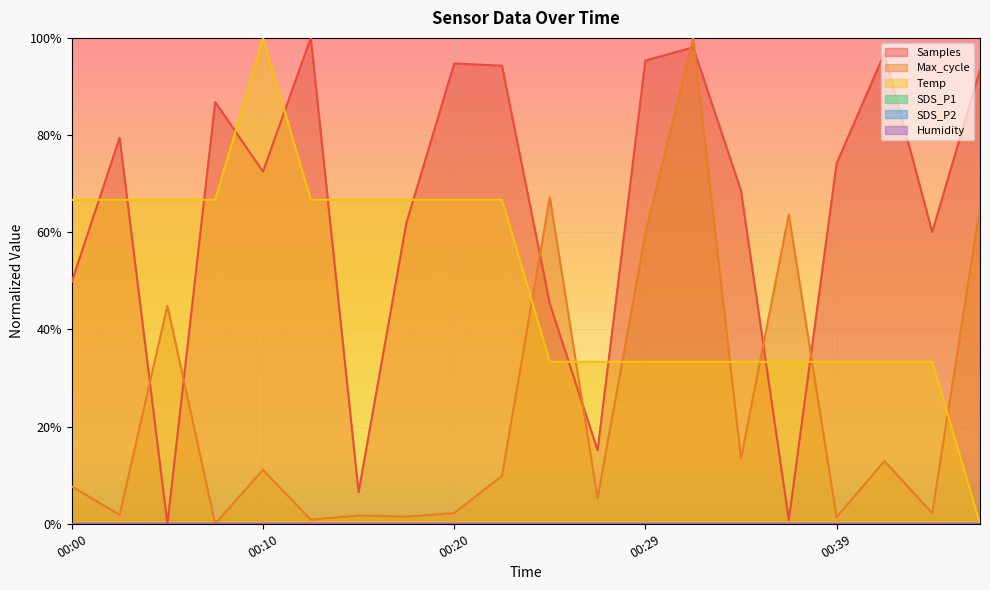

Reading right to left, transcribe all the data shown in this chart.

Samples: 00:46=0.9	00:44=0.6	00:42=1.0	00:39=0.7	00:37=0.0	00:34=0.7	00:32=1.0	00:29=1.0	00:27=0.2	00:25=0.5	00:22=0.9	00:20=0.9	00:17=0.6	00:15=0.1	00:12=1.0	00:10=0.7	00:07=0.9	00:05=0.0	00:03=0.8	00:00=0.5
Max_cycle: 00:46=0.7	00:44=0.0	00:42=0.1	00:39=0.0	00:37=0.6	00:34=0.1	00:32=1.0	00:29=0.6	00:27=0.1	00:25=0.7	00:22=0.1	00:20=0.0	00:17=0.0	00:15=0.0	00:12=0.0	00:10=0.1	00:07=0.0	00:05=0.4	00:03=0.0	00:00=0.1
Temp: 00:46=0.0	00:44=0.3	00:42=0.3	00:39=0.3	00:37=0.3	00:34=0.3	00:32=0.3	00:29=0.3	00:27=0.3	00:25=0.3	00:22=0.7	00:20=0.7	00:17=0.7	00:15=0.7	00:12=0.7	00:10=1.0	00:07=0.7	00:05=0.7	00:03=0.7	00:00=0.7